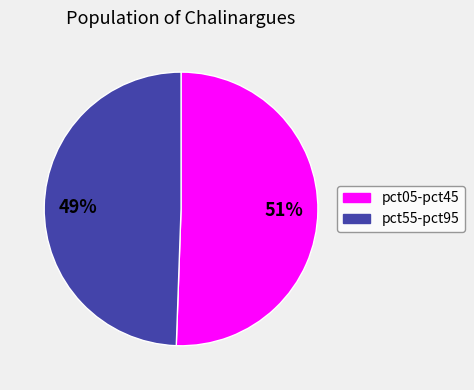

Is there any slice that represents more than half of the pie?

Yes